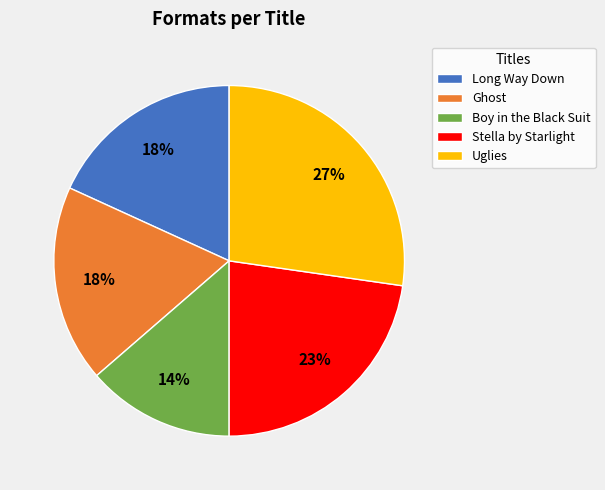

What percentage is the Uglies slice, to the nearest percent?

27%